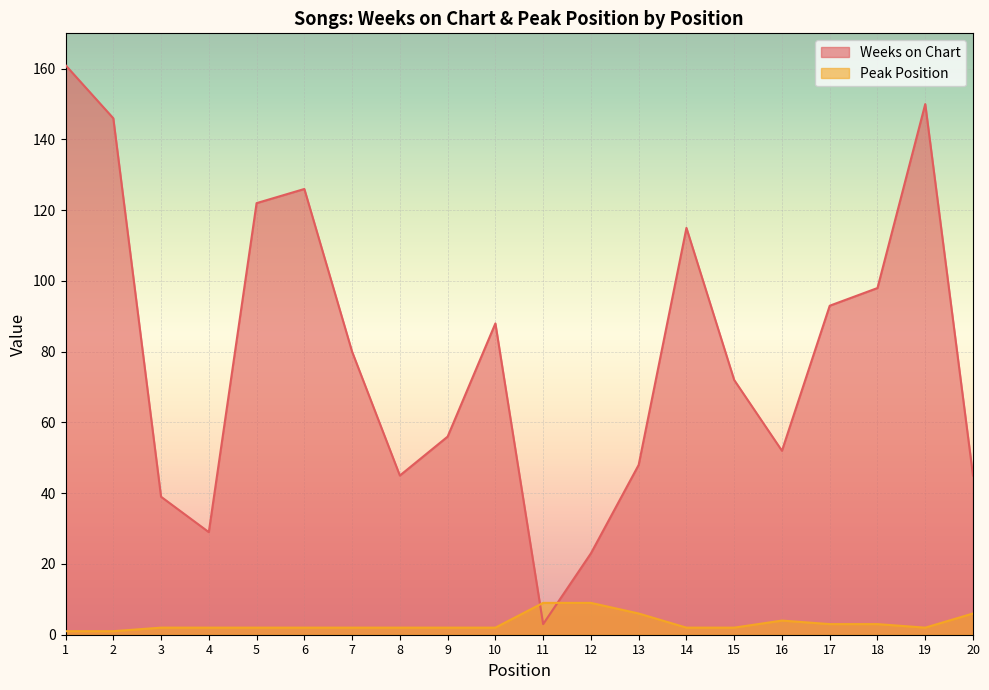

Does the chart display data point markers on the line(s)?

No